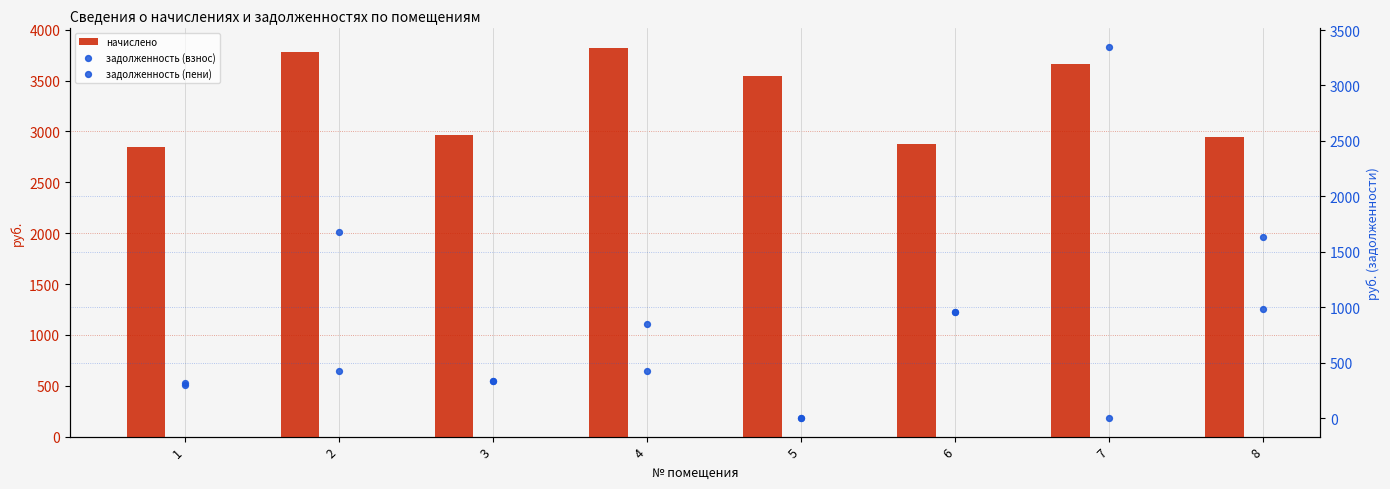

What are all the series names shown in the legend?

начислено, задолженность (взнос), задолженность (пени)